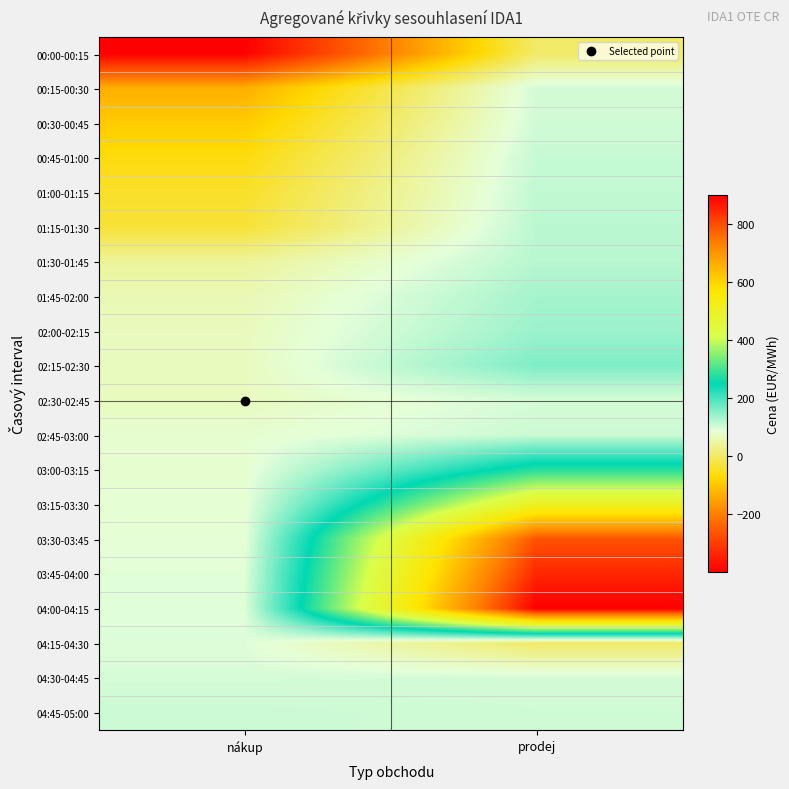

At which category is the sum across all series the highest?

prodej